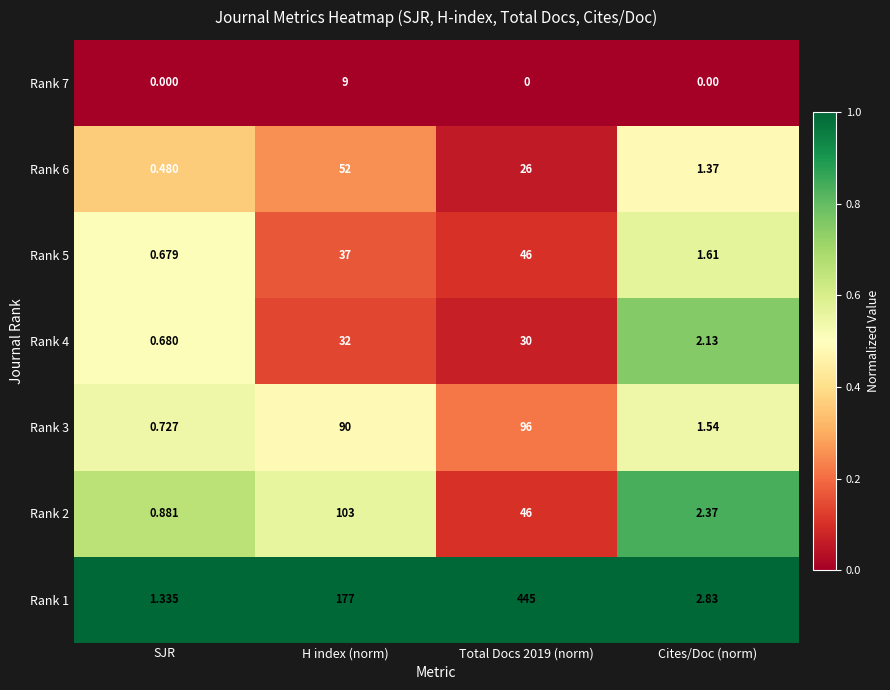

What is the maximum value shown in the chart?

445.0